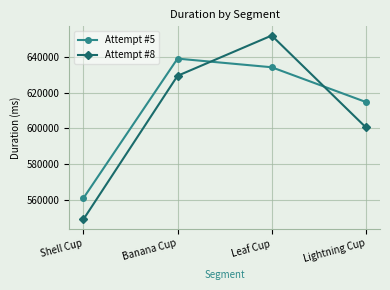

Is the value of Attempt #8 at Lightning Cup greater than the value of Attempt #5 at Leaf Cup?

No